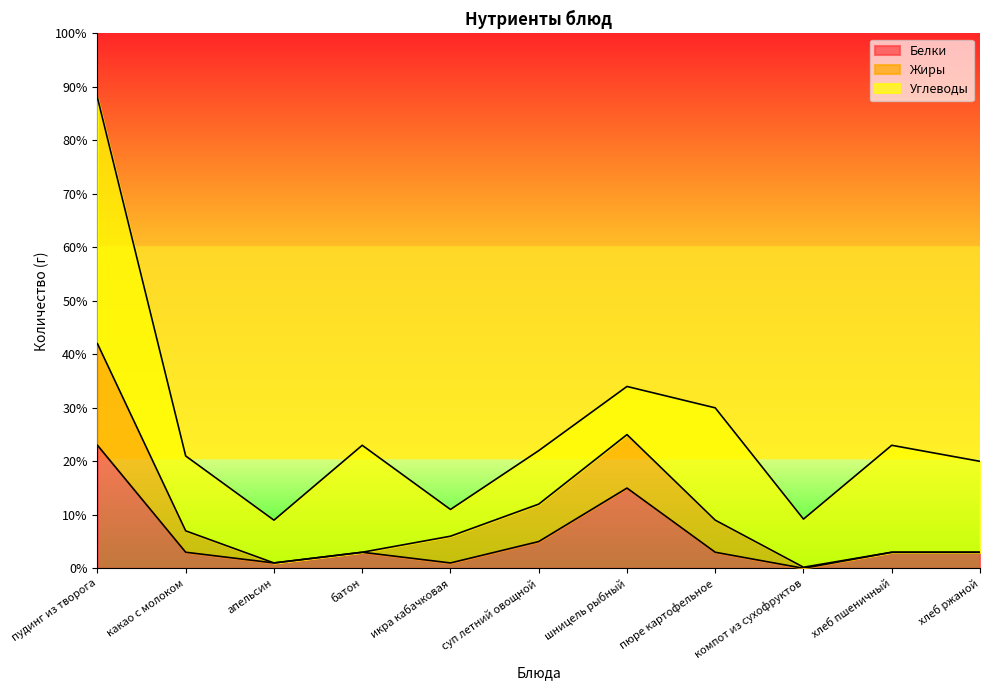

Reading left to right, what are all the values shown in this chart?

Белки: 23.0	3.0	1.0	3.0	1.0	5.0	15.0	3.0	0.0	3.0	3.0
Жиры: 19.0	4.0	0.0	0.0	5.0	7.0	10.0	6.0	0.2	0.0	0.0
Углеводы: 46.0	14.0	8.0	20.0	5.0	10.0	9.0	21.0	9.0	20.0	17.0